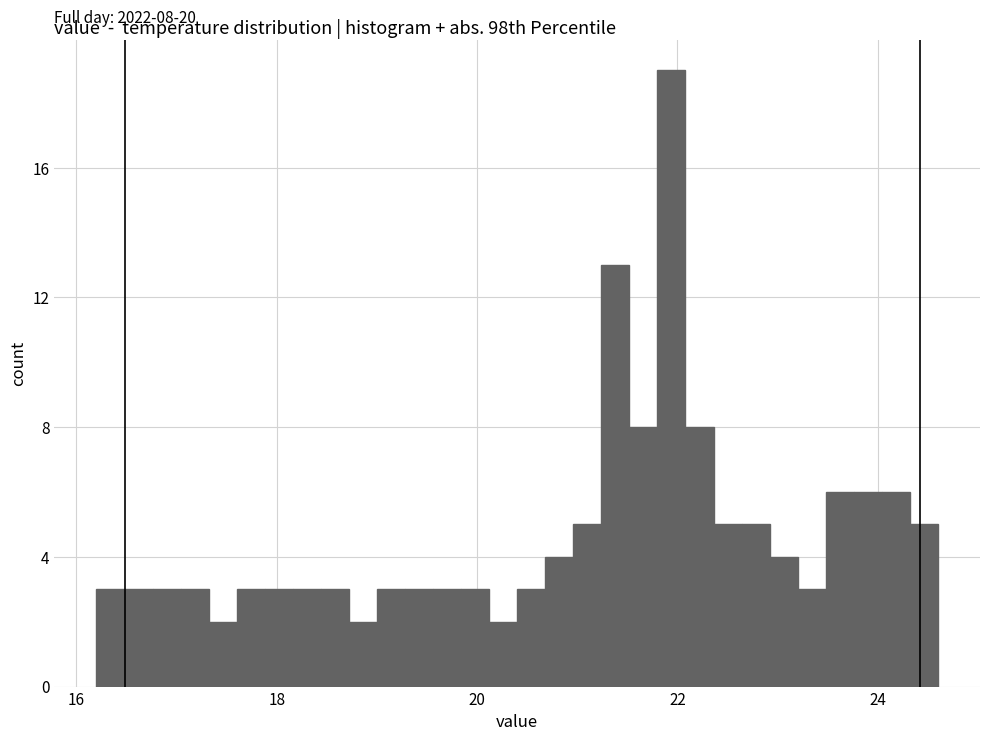

Read against the x-axis, roughly where is the centre of the tallest bar?

22.0